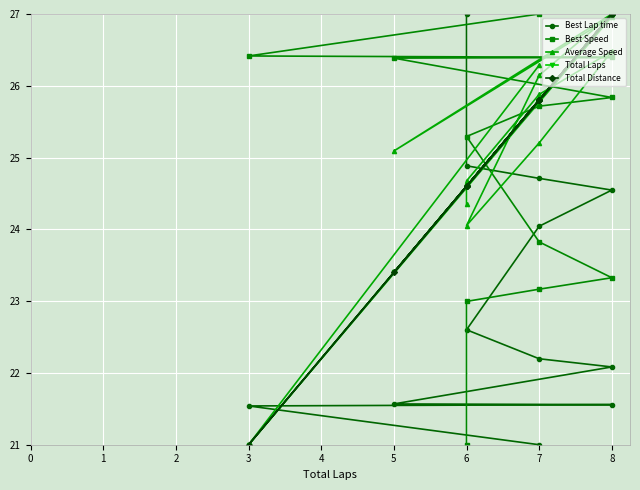

Is this an area chart (filled region under the line)?

No